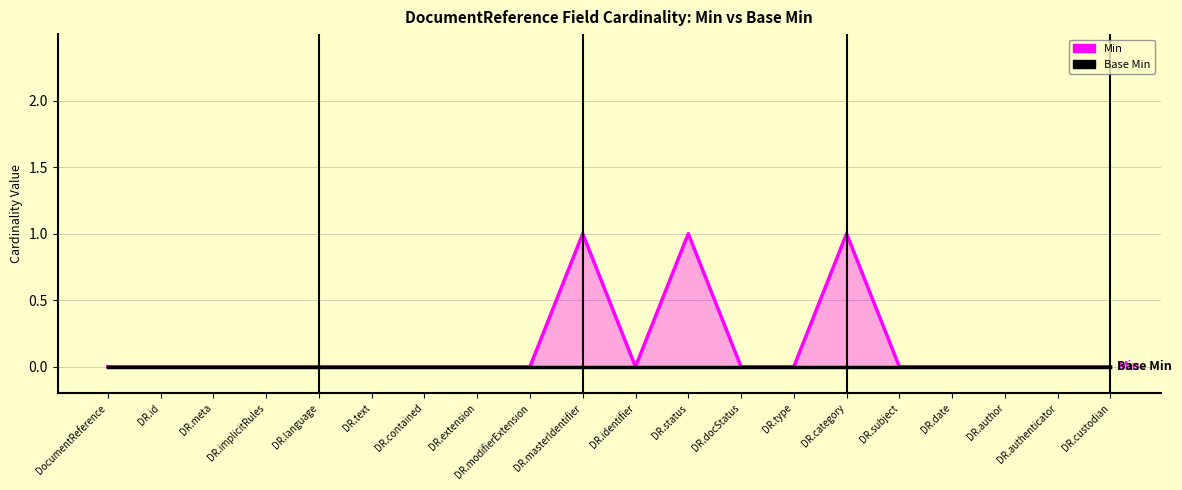

Rank the categories by value from highest to lowest.

DR.masterIdentifier, DR.status, DR.category, DocumentReference, DR.id, DR.meta, DR.implicitRules, DR.language, DR.text, DR.contained, DR.extension, DR.modifierExtension, DR.identifier, DR.docStatus, DR.type, DR.subject, DR.date, DR.author, DR.authenticator, DR.custodian